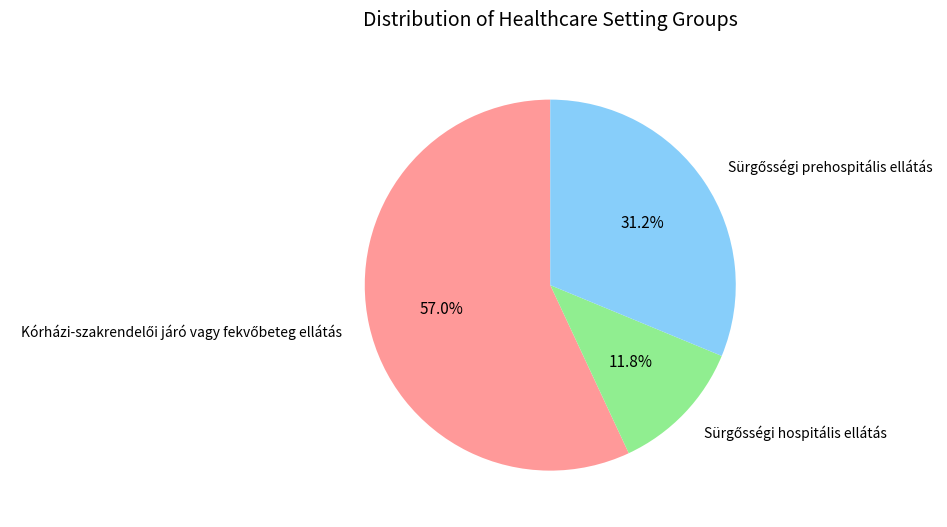

Is there a majority slice in this chart?

Yes